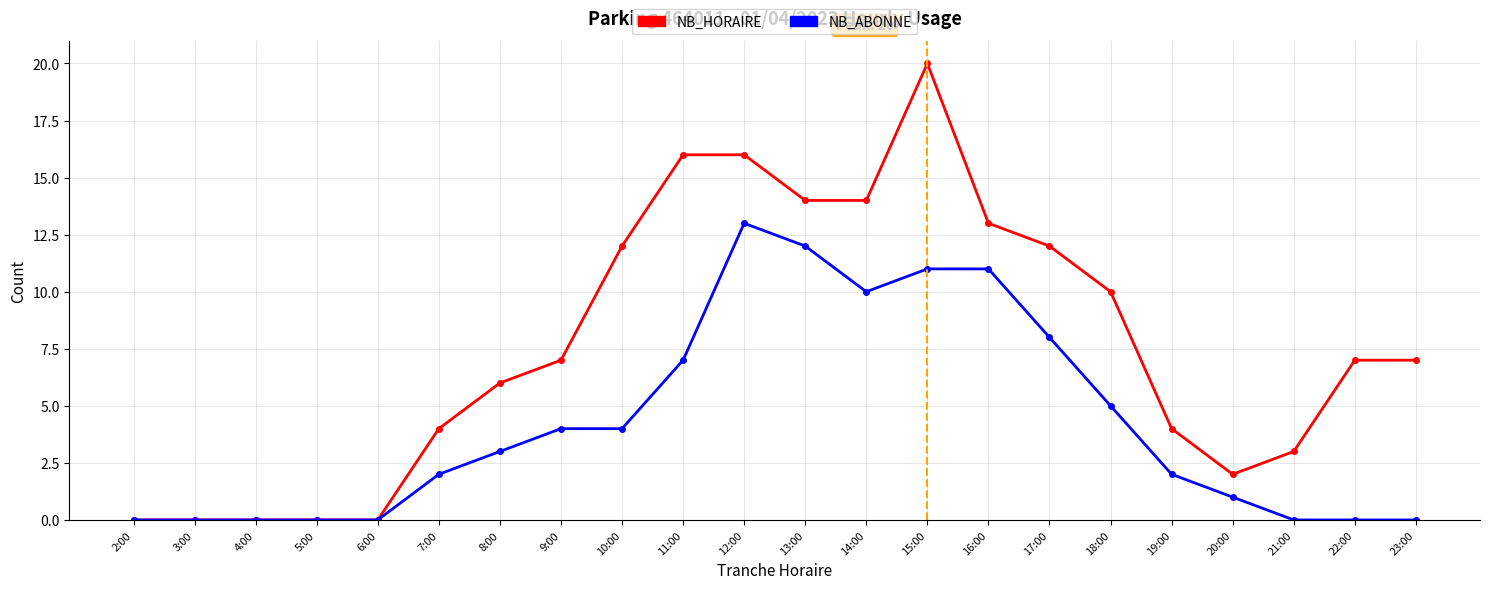

The NB_HORAIRE series shows 16 at 12:00. True or false?

True